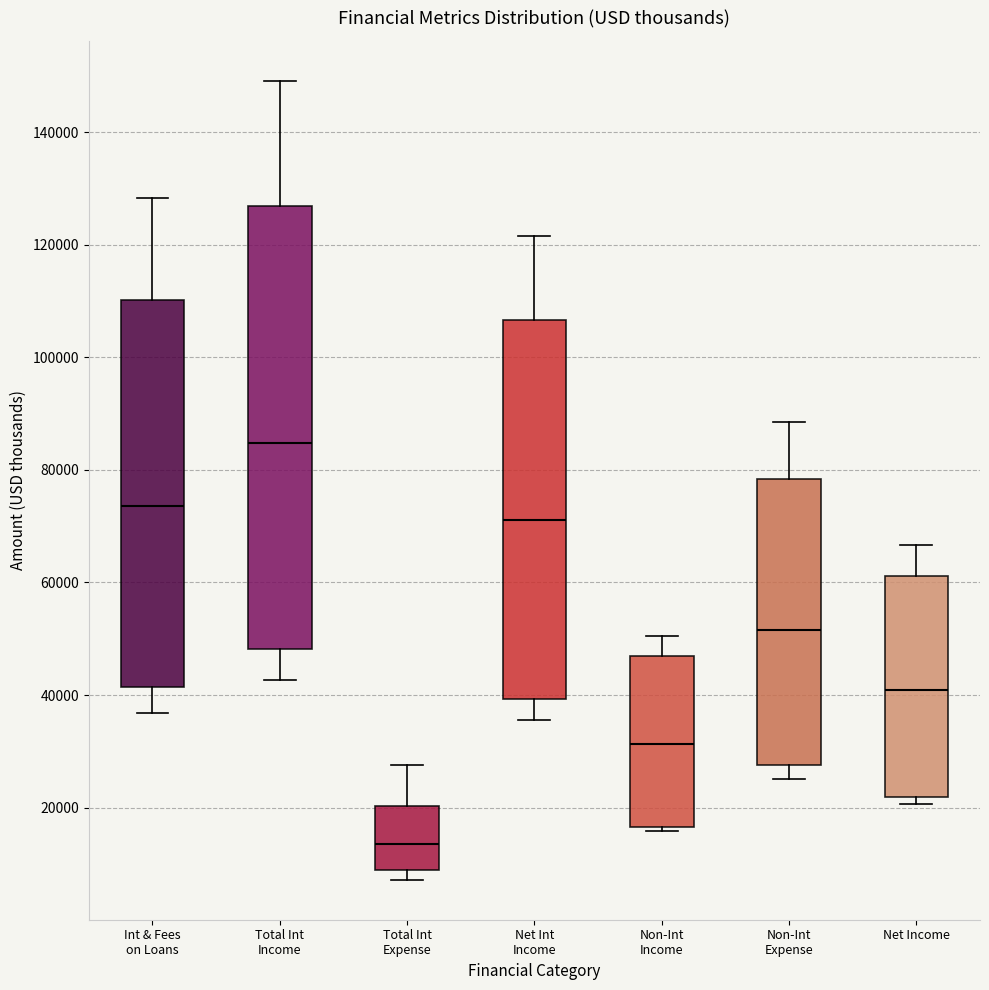

Where does the upper whisker of the box for Net Int Income end on the y-axis? The values are not printed on the chart, so give them approximately, as read against the axis.

122000